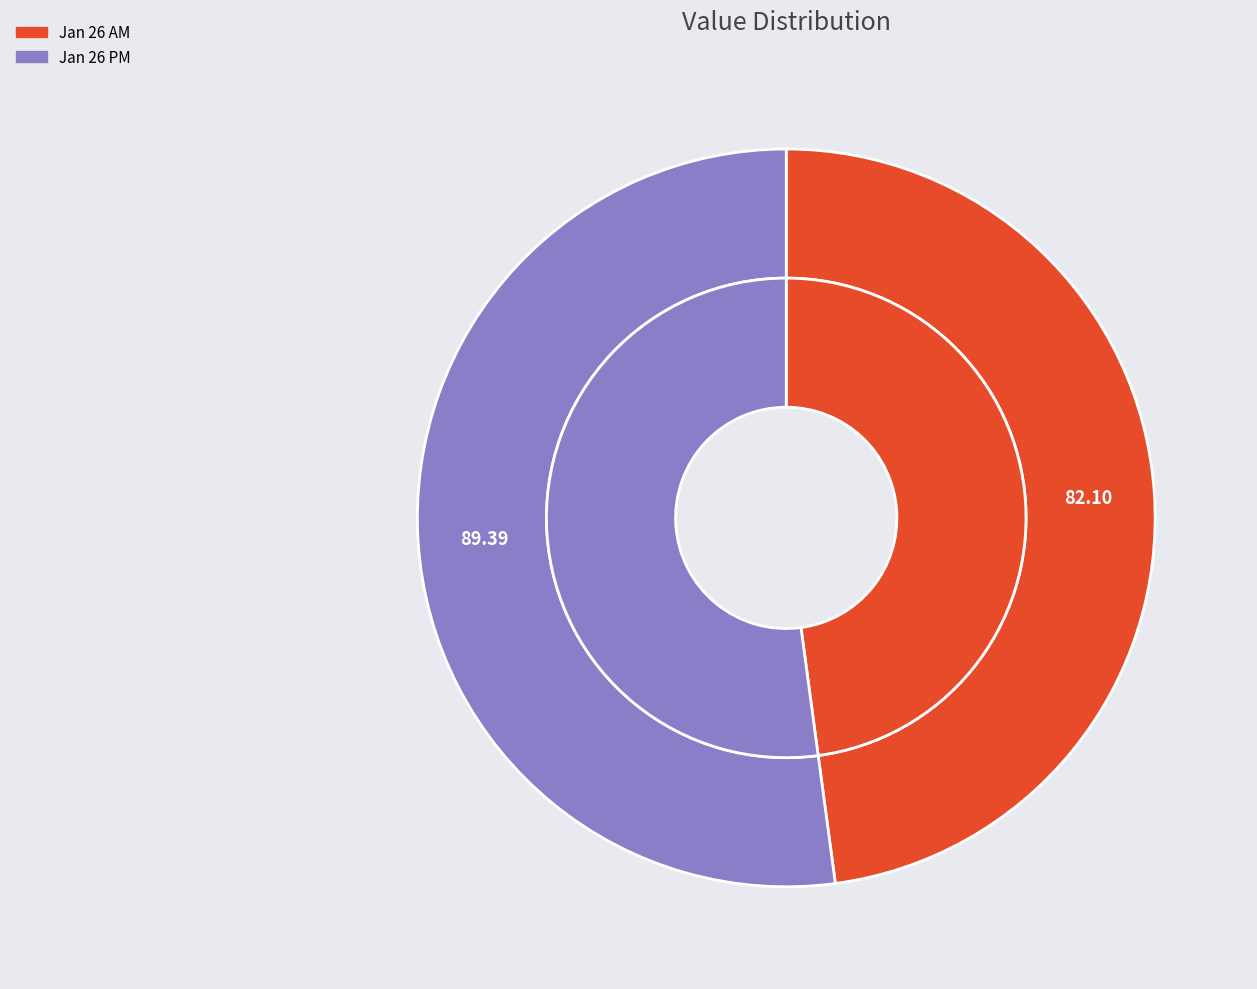

Does 2019-01-26T21:47:17.802Z represent more than half of the total?

Yes